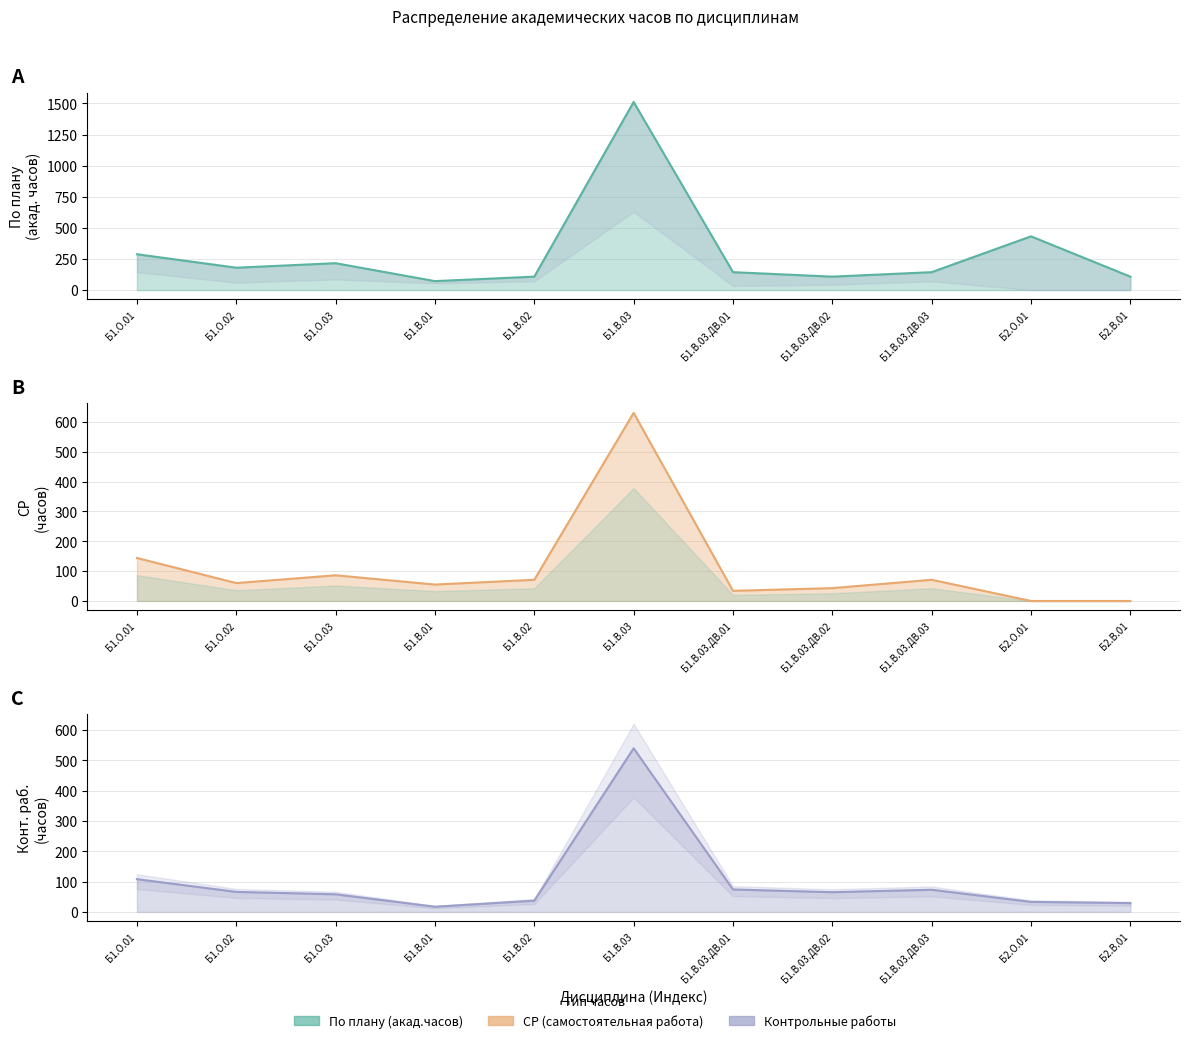

True or false: СР has a value of 34 at Б1.В.03.ДВ.01.

True